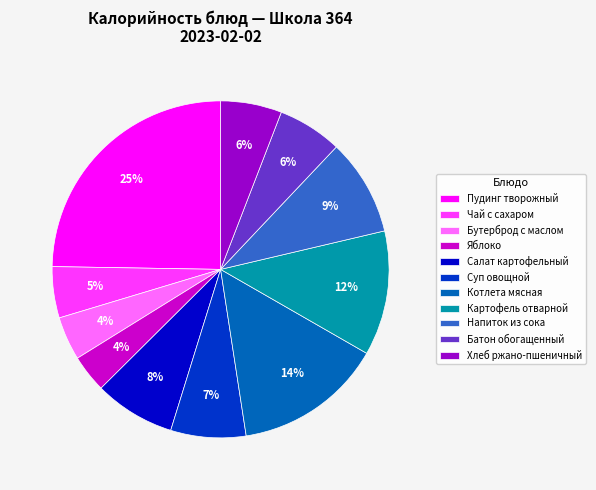

Combined, do Бутерброд с маслом and Суп овощной account for over 50%?

No